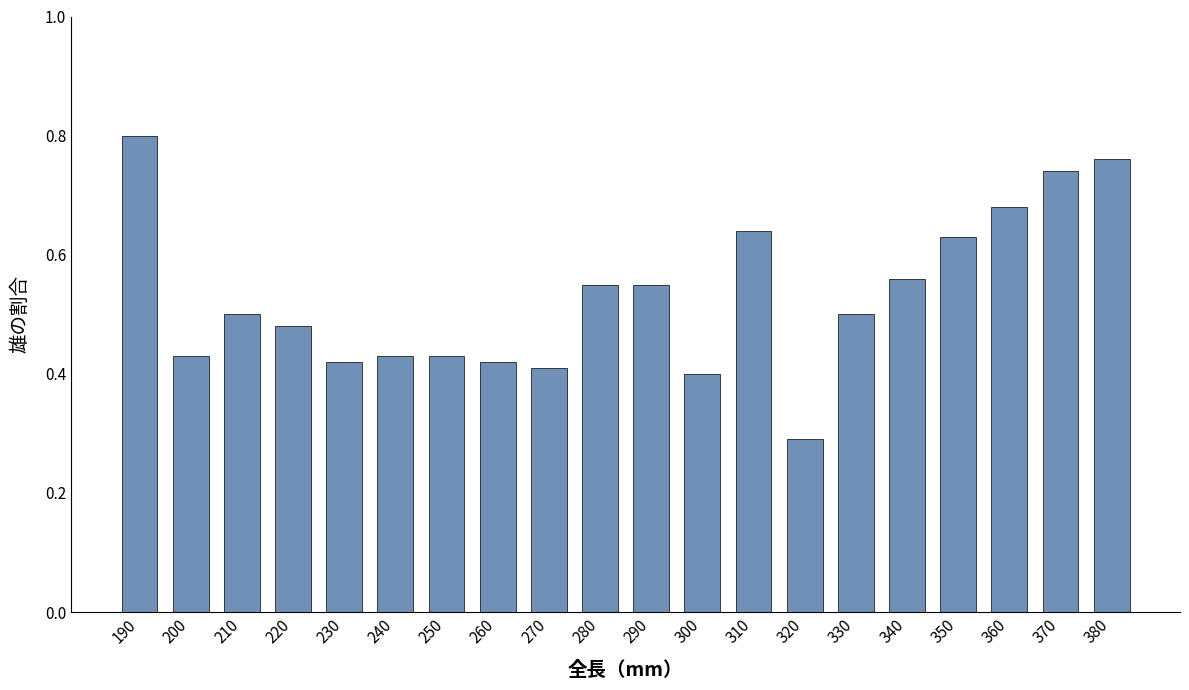

Count the values in the range 0 to 1.

20